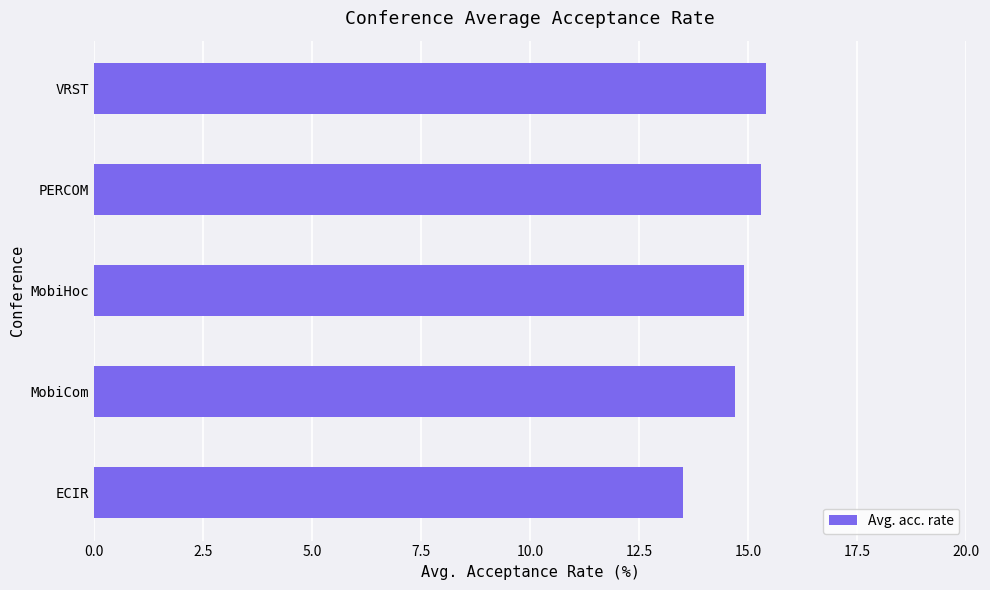

The value at PERCOM is 15.3. True or false?

True